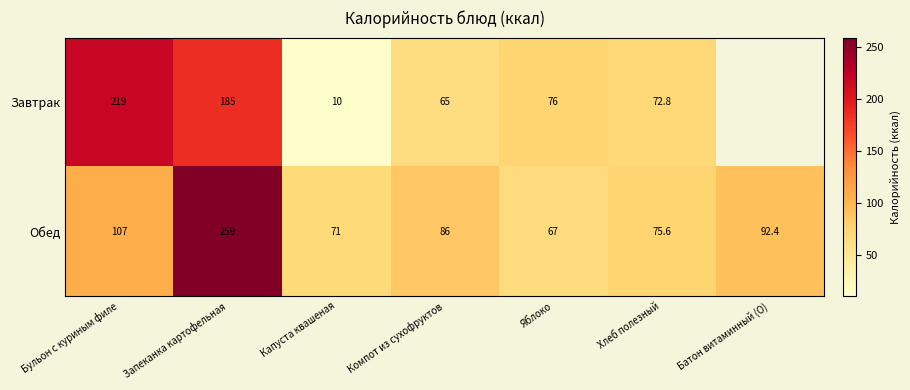

What is the maximum value shown in the chart?

259.0